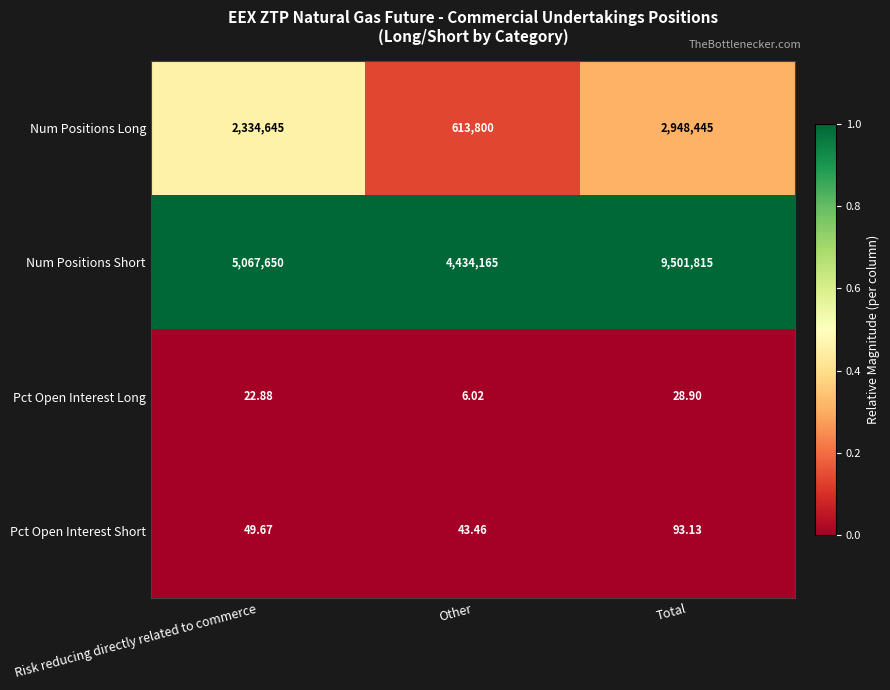

Rank the categories by Num Positions Long value from lowest to highest.

Other, Risk reducing directly related to commerce, Total